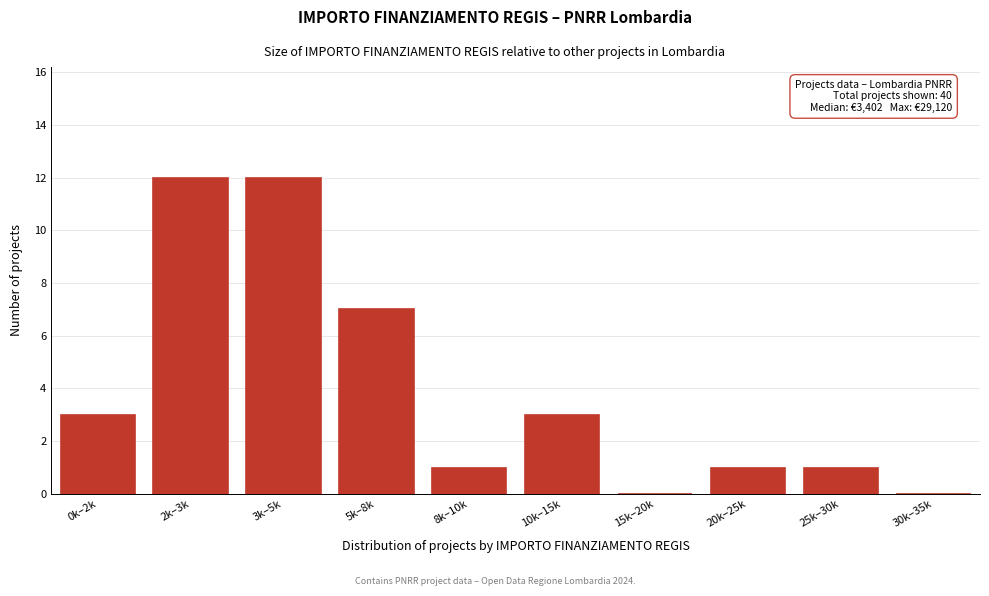

Reading left to right, what are all the values shown in this chart?

0k–2k=3	2k–3k=12	3k–5k=12	5k–8k=7	8k–10k=1	10k–15k=3	15k–20k=0	20k–25k=1	25k–30k=1	30k–35k=0